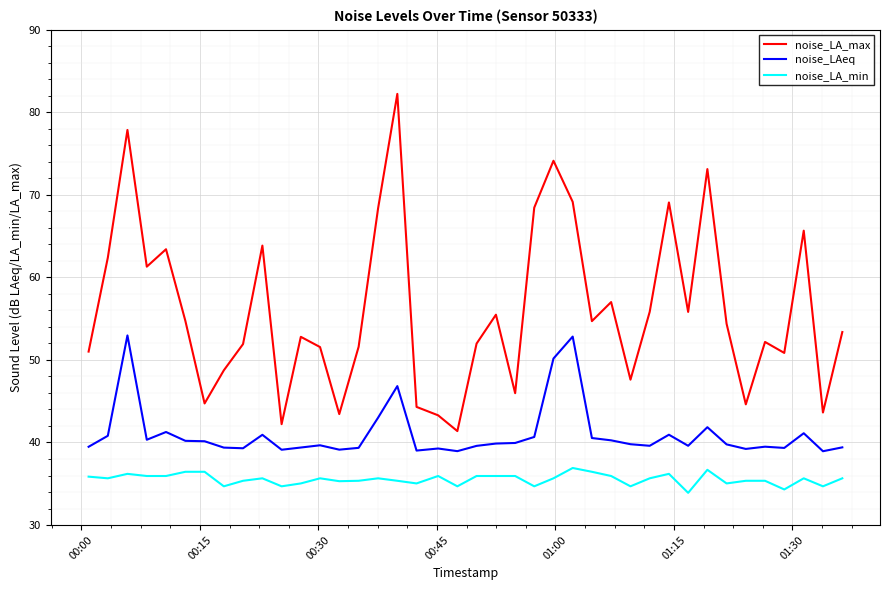

Rank the series by their maximum value, from lowest to highest.

noise_LA_min, noise_LAeq, noise_LA_max